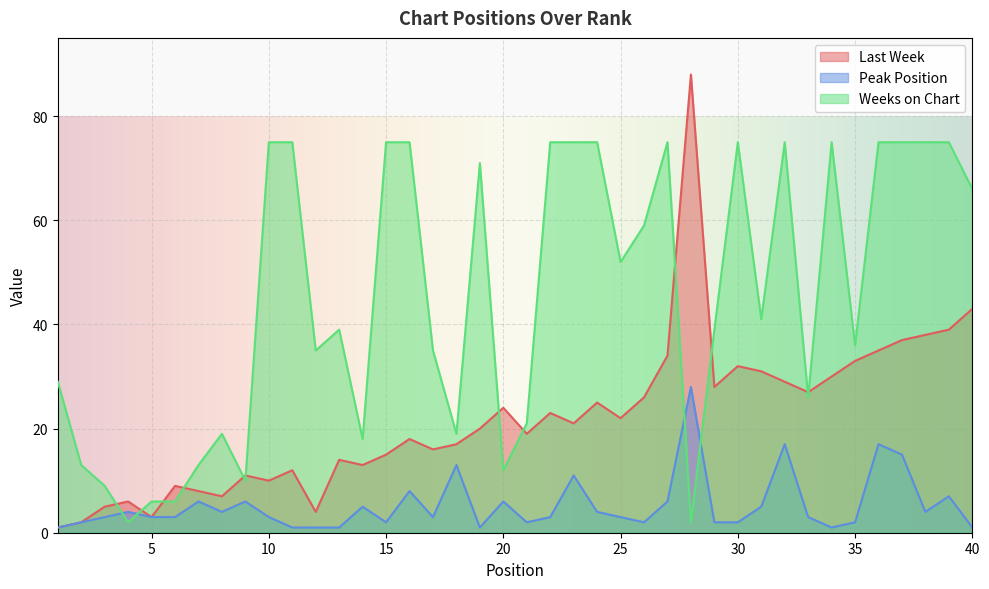

At which label does Peak Position first exceed 3?

4